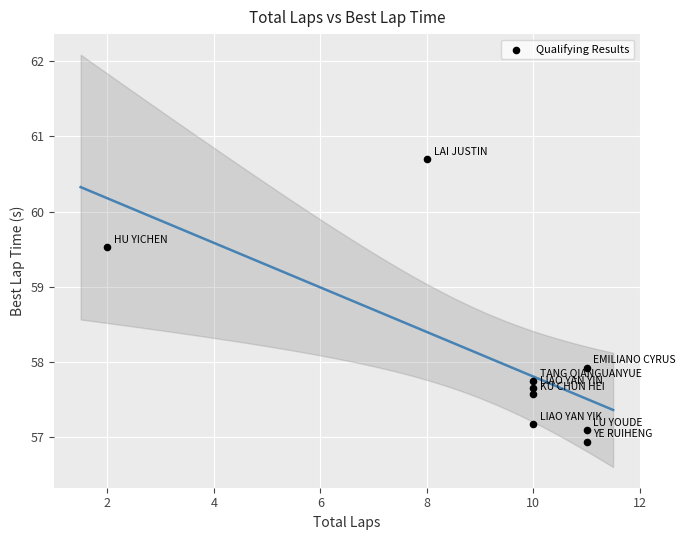

What Y value in the scatter plot is closest to 58?

57.9